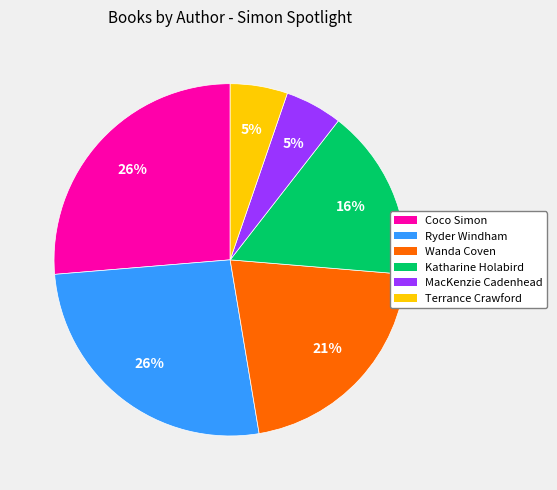

How many slices are in this pie chart?

6